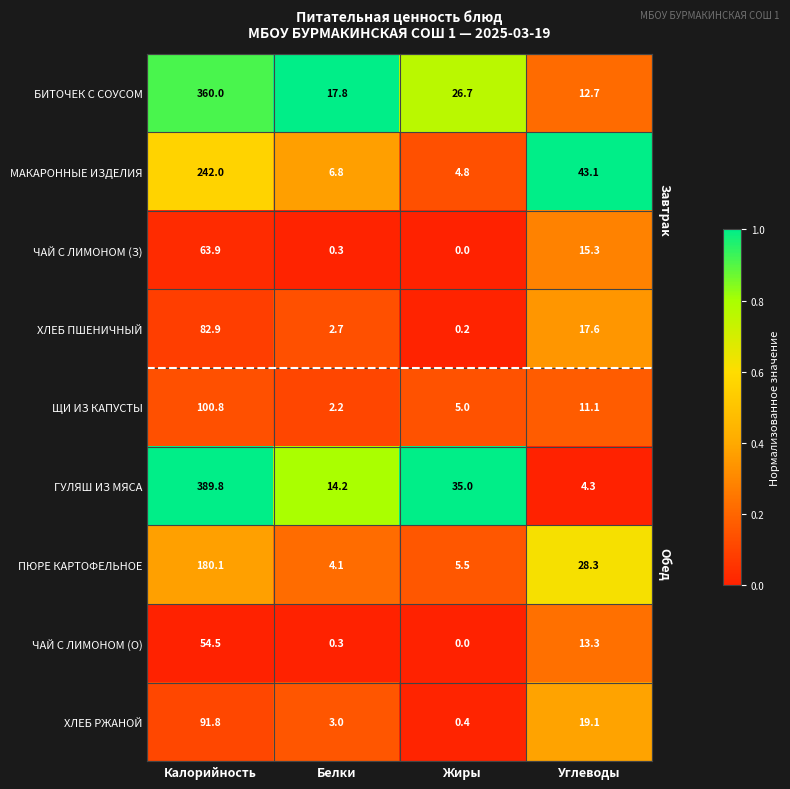

Which category has the lowest value in the МАКАРОННЫЕ ИЗДЕЛИЯ series?

Жиры